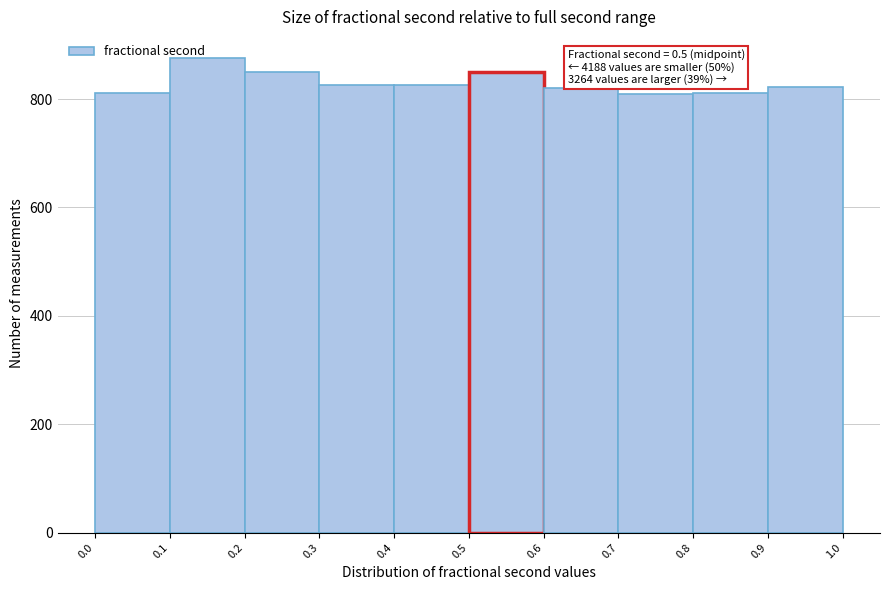

Over which range of the x-axis is the bar tallest?

0.1 to 0.2